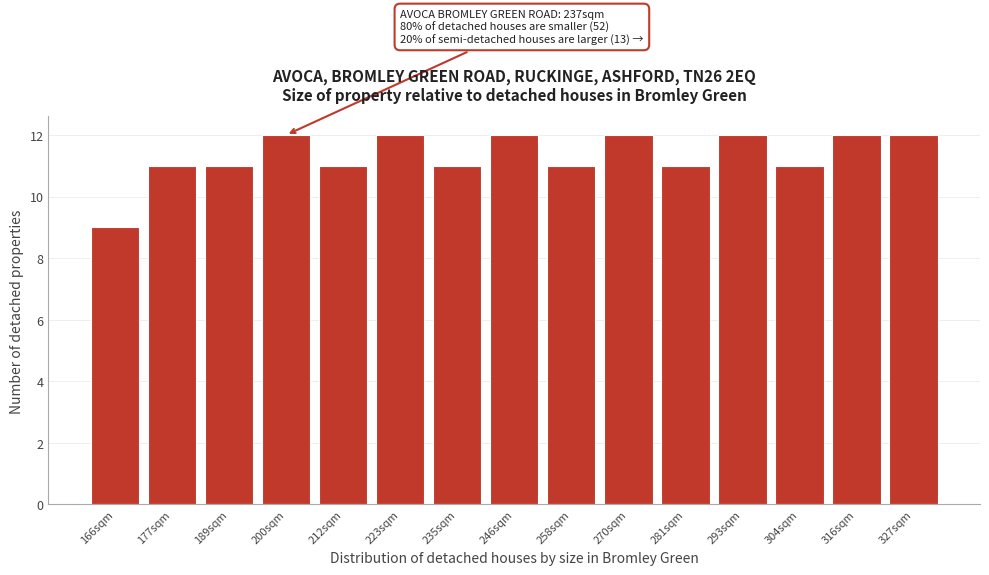

Reading left to right, transcribe all the data shown in this chart.

166sqm=9	177sqm=11	189sqm=11	200sqm=12	212sqm=11	223sqm=12	235sqm=11	246sqm=12	258sqm=11	270sqm=12	281sqm=11	293sqm=12	304sqm=11	316sqm=12	327sqm=12